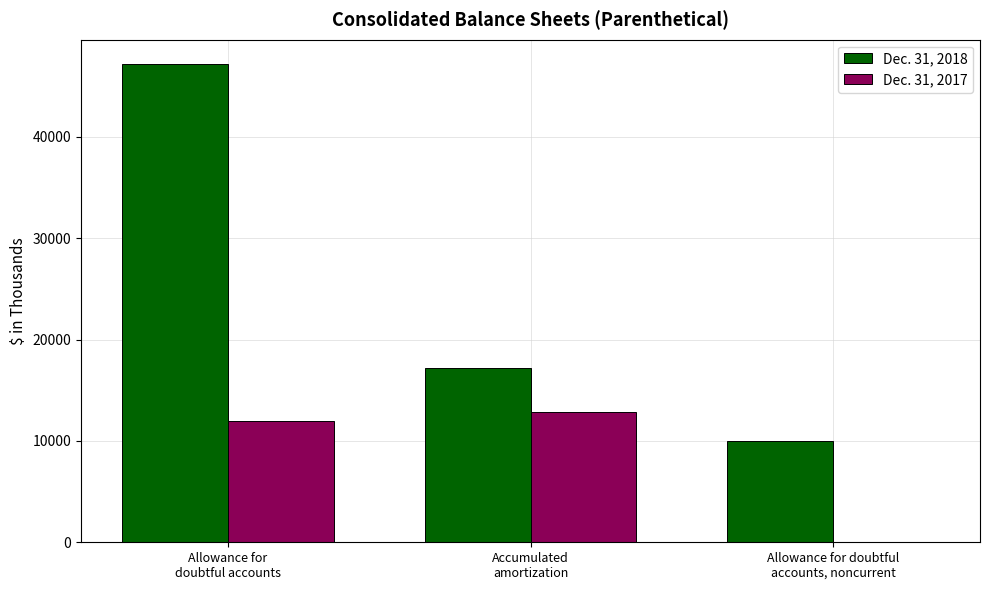

What is the highest value of the Dec. 31, 2017 series?

12853